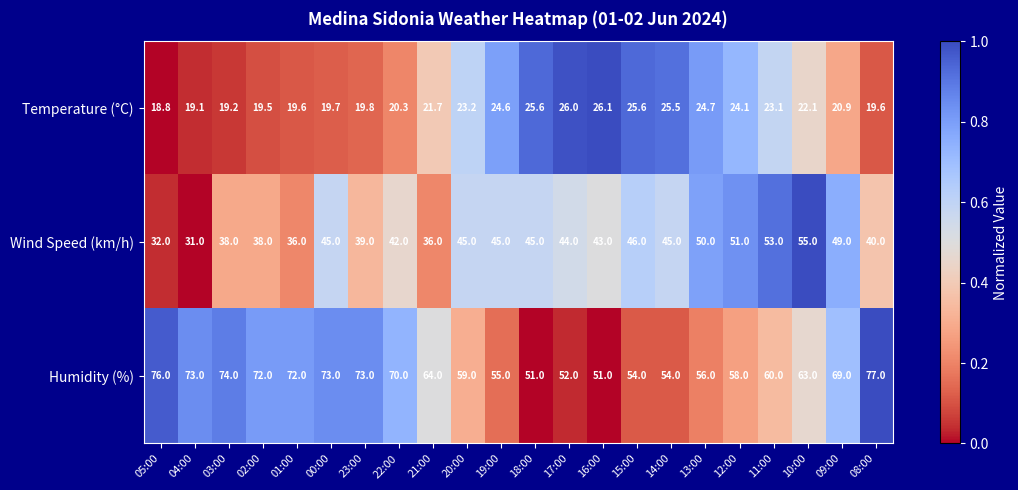

Which series changed the most between 22:00 and 18:00?

Humidity (%)